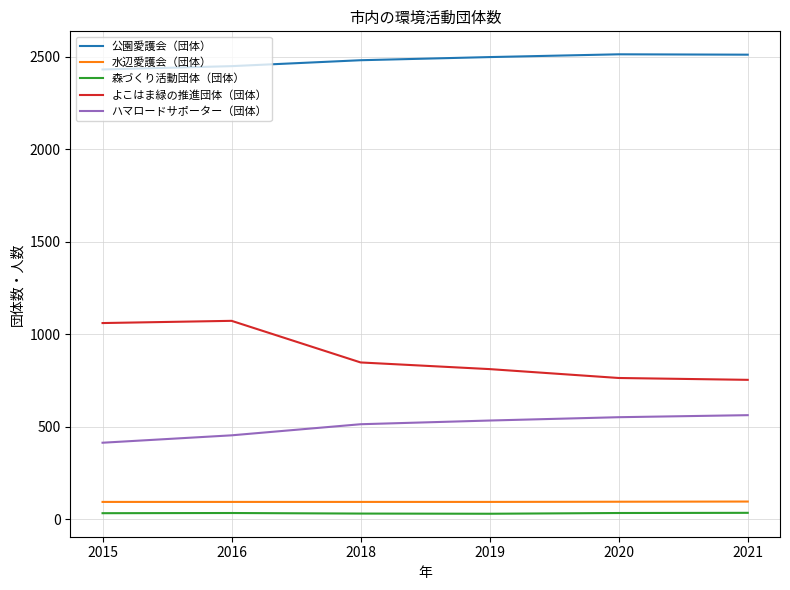

Does the chart display data point markers on the line(s)?

No